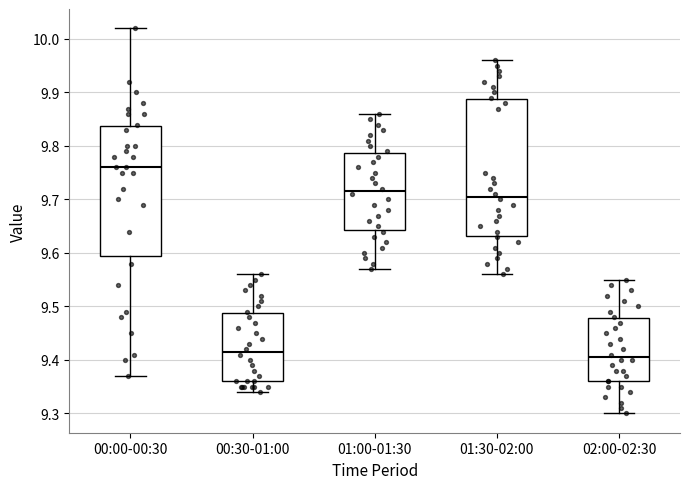

Where does the upper whisker of the box for 01:30-02:00 end on the y-axis? The values are not printed on the chart, so give them approximately, as read against the axis.

9.96